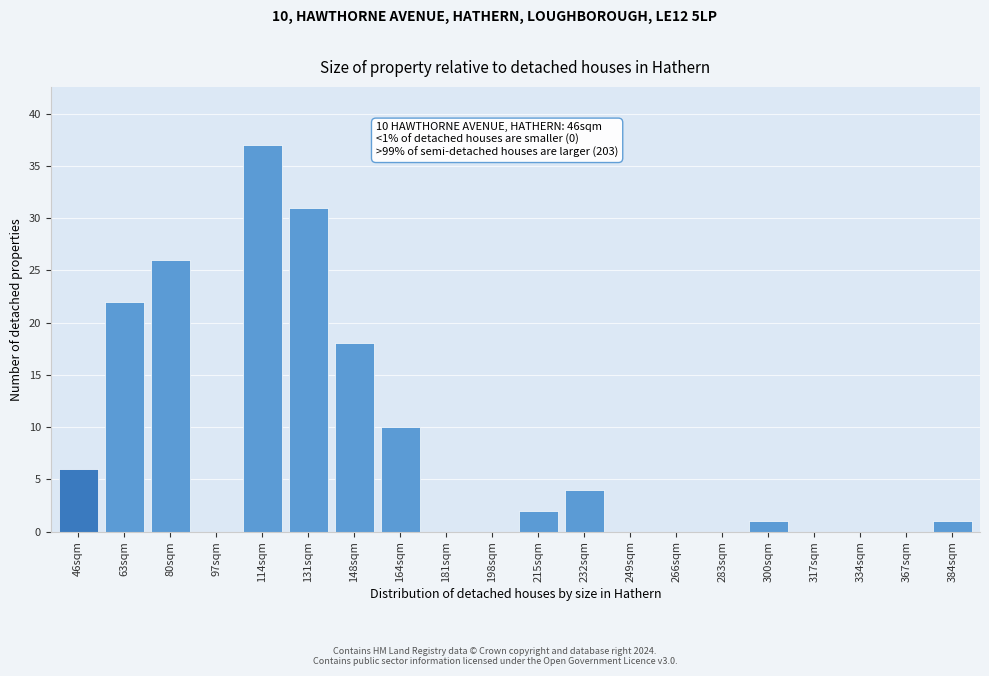

Reading left to right, list all the values displayed in this chart.

46sqm=6	63sqm=22	80sqm=26	97sqm=0	114sqm=37	131sqm=31	148sqm=18	164sqm=10	181sqm=0	198sqm=0	215sqm=2	232sqm=4	249sqm=0	266sqm=0	283sqm=0	300sqm=1	317sqm=0	334sqm=0	367sqm=0	384sqm=1